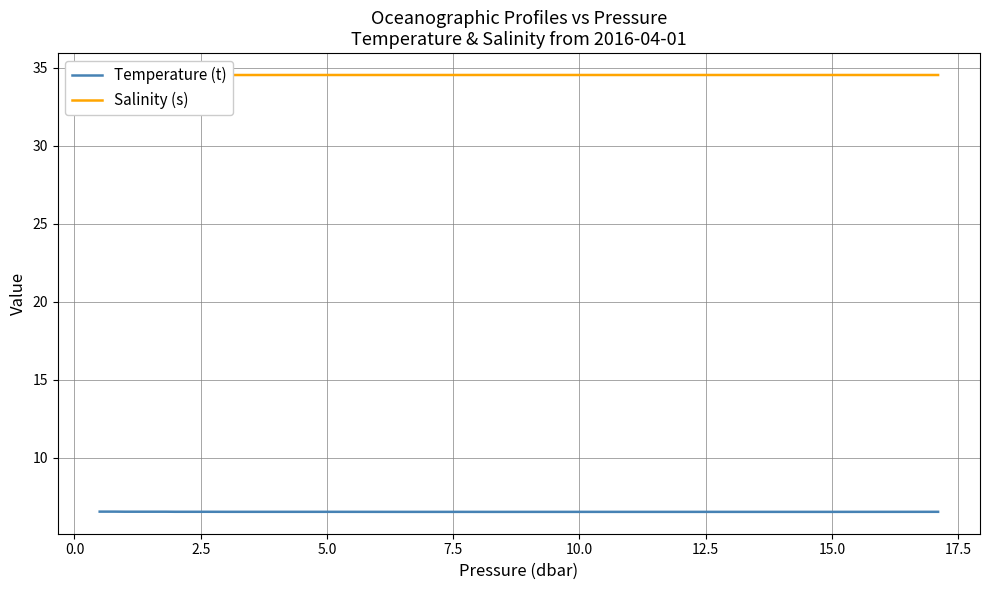

What is the highest value of the Temperature (t) series?

6.6